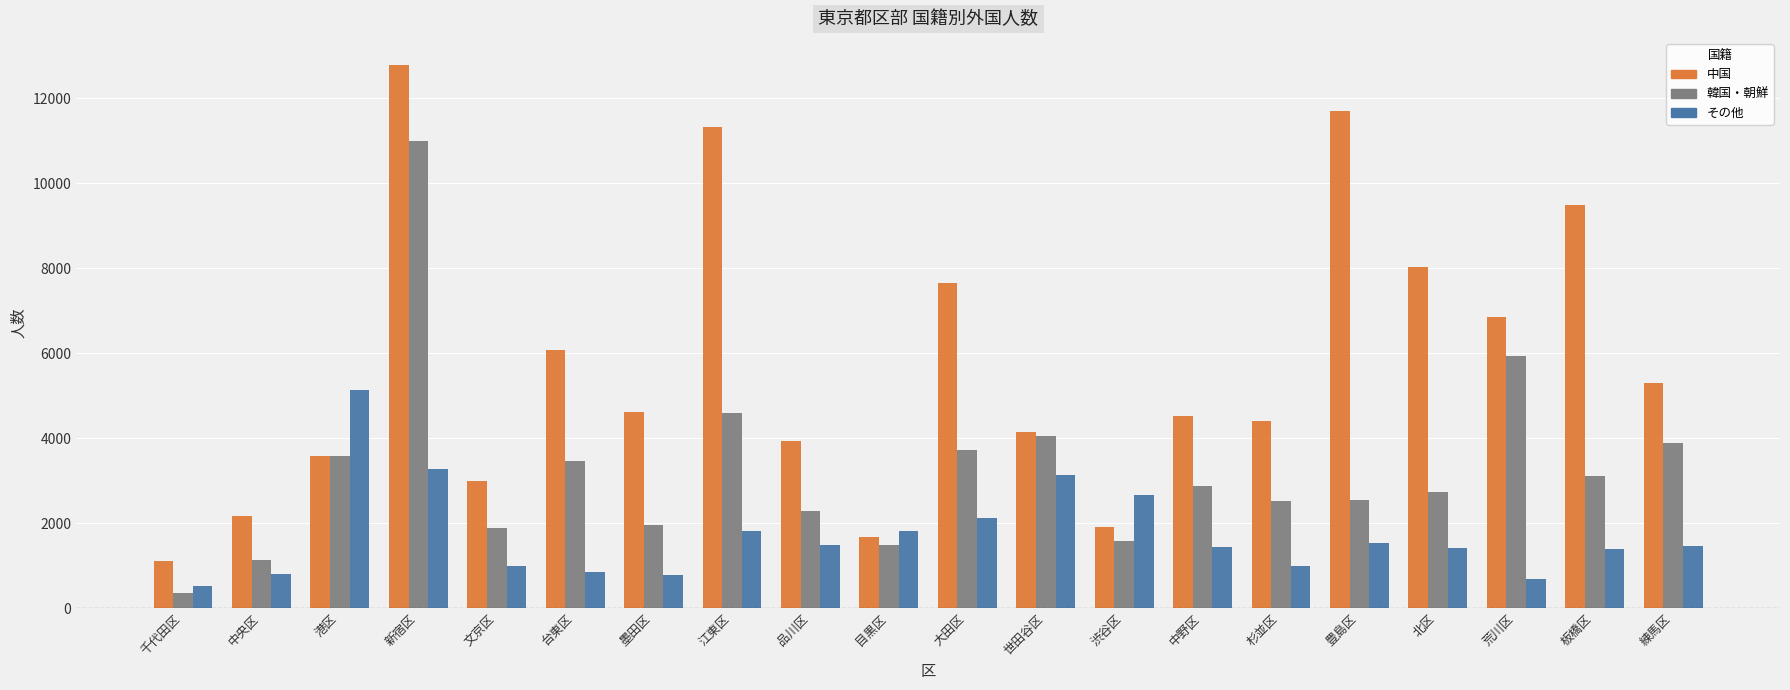

What is the maximum value for 中国?

12778